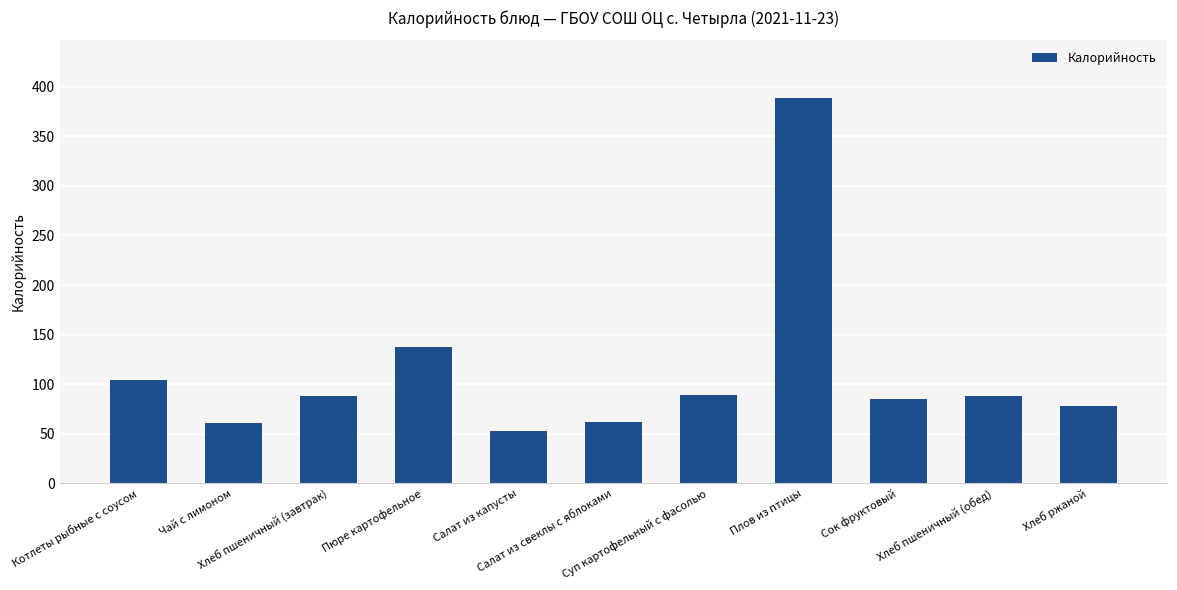

What is the ratio of the value at Котлеты рыбные с соусом to the value at Хлеб пшеничный (обед)?

1.2